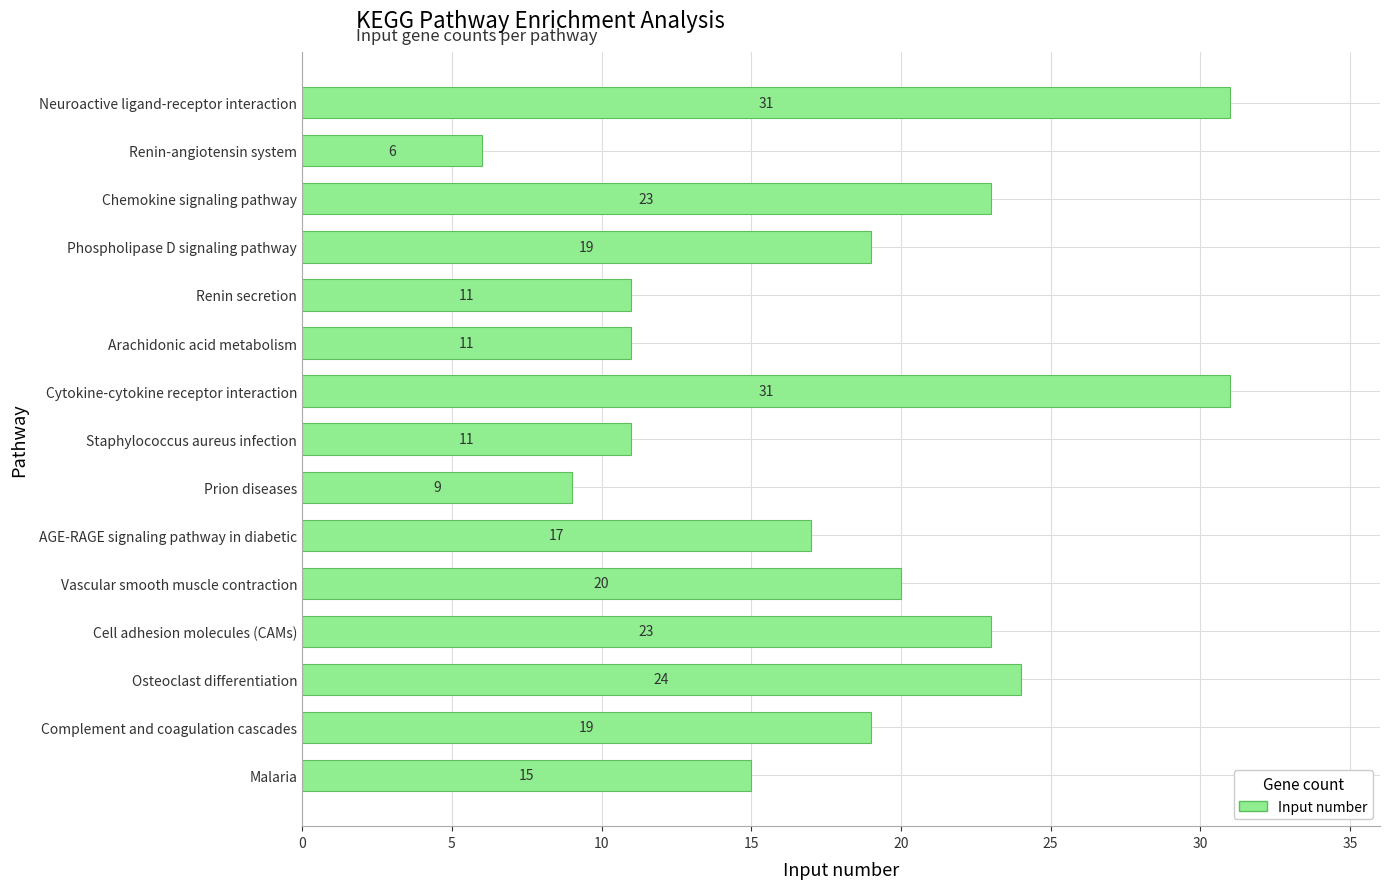

Reading top to bottom, what are all the values shown in this chart?

31	6	23	19	11	11	31	11	9	17	20	23	24	19	15